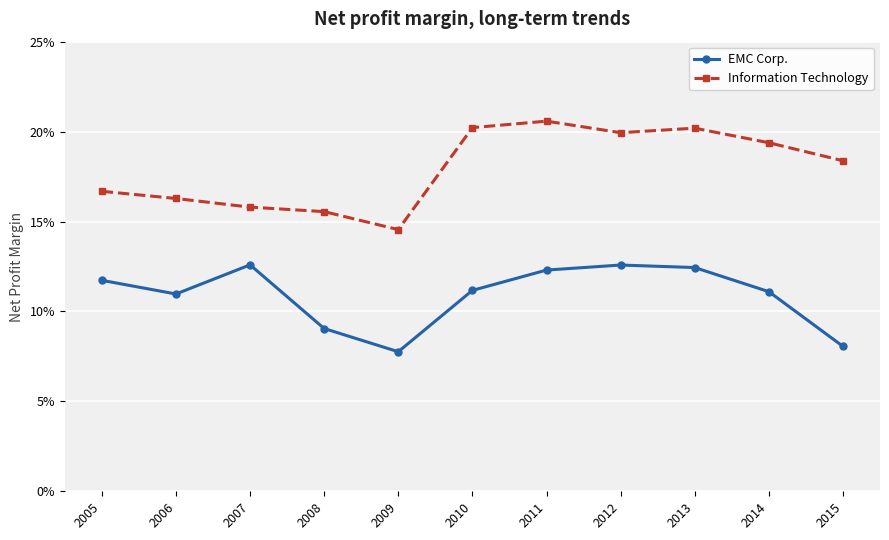

Which has a higher value, 2010 or 2013?

2013